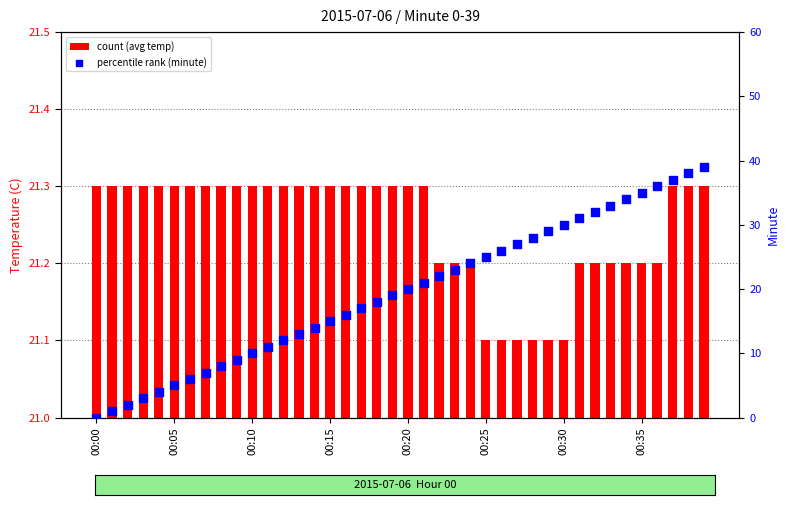

Which series has the largest Y range (max minus min)?

percentile rank (minute)